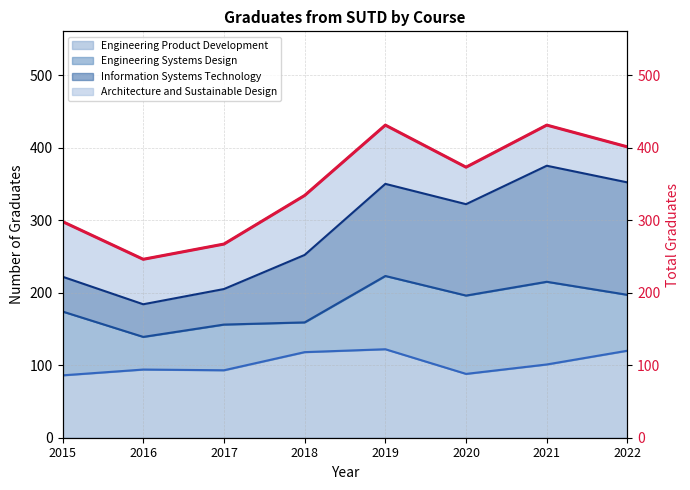

What is the sum of the values at 2022 and 2020?

774